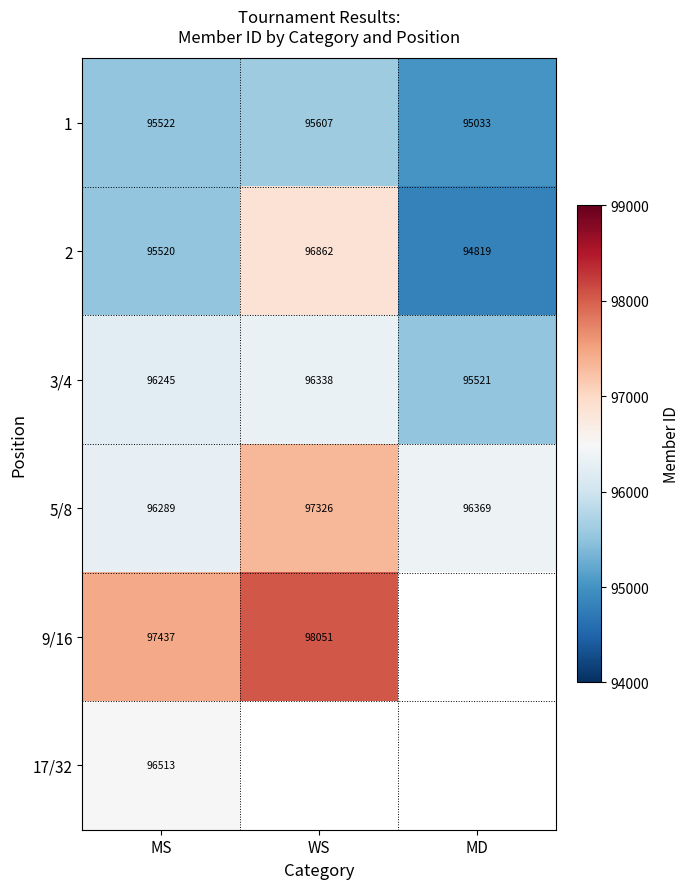

At how many categories does at least one series exceed 96598?

2